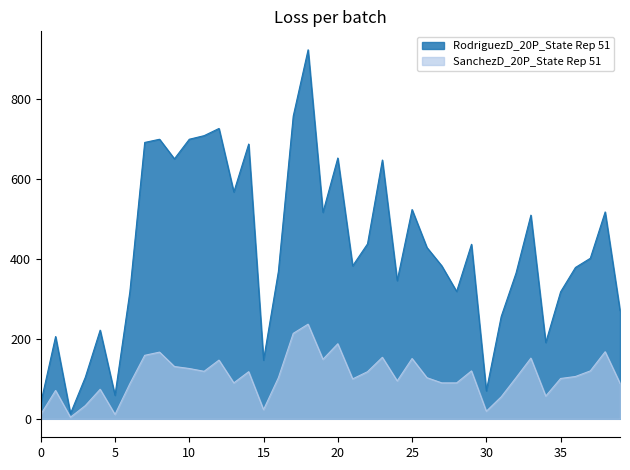

Which series has the largest total across all categories?

RodriguezD_20P_State Rep 51